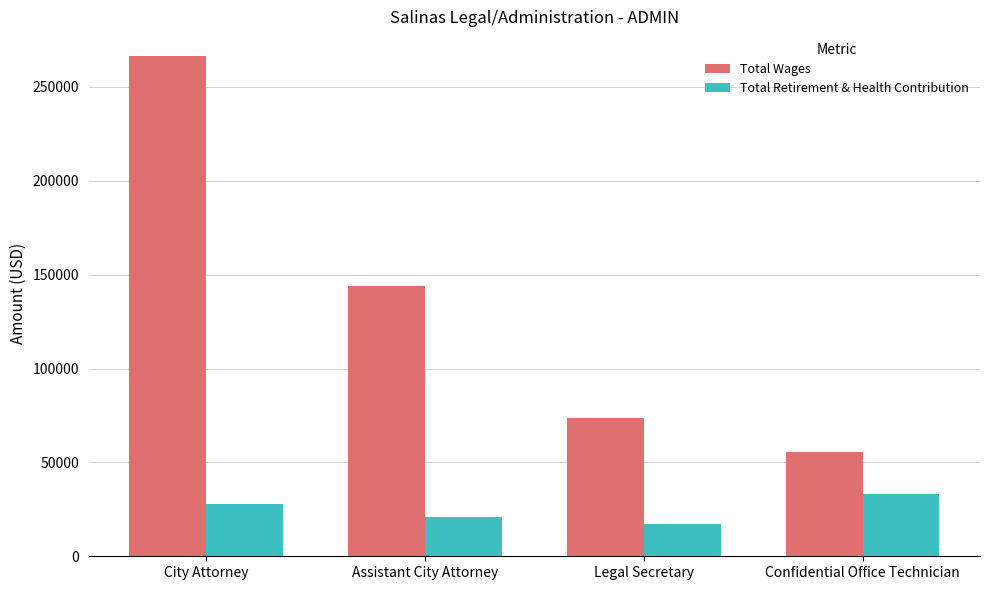

What is the value of the Total Wages bar at the 3rd from the left?

73756